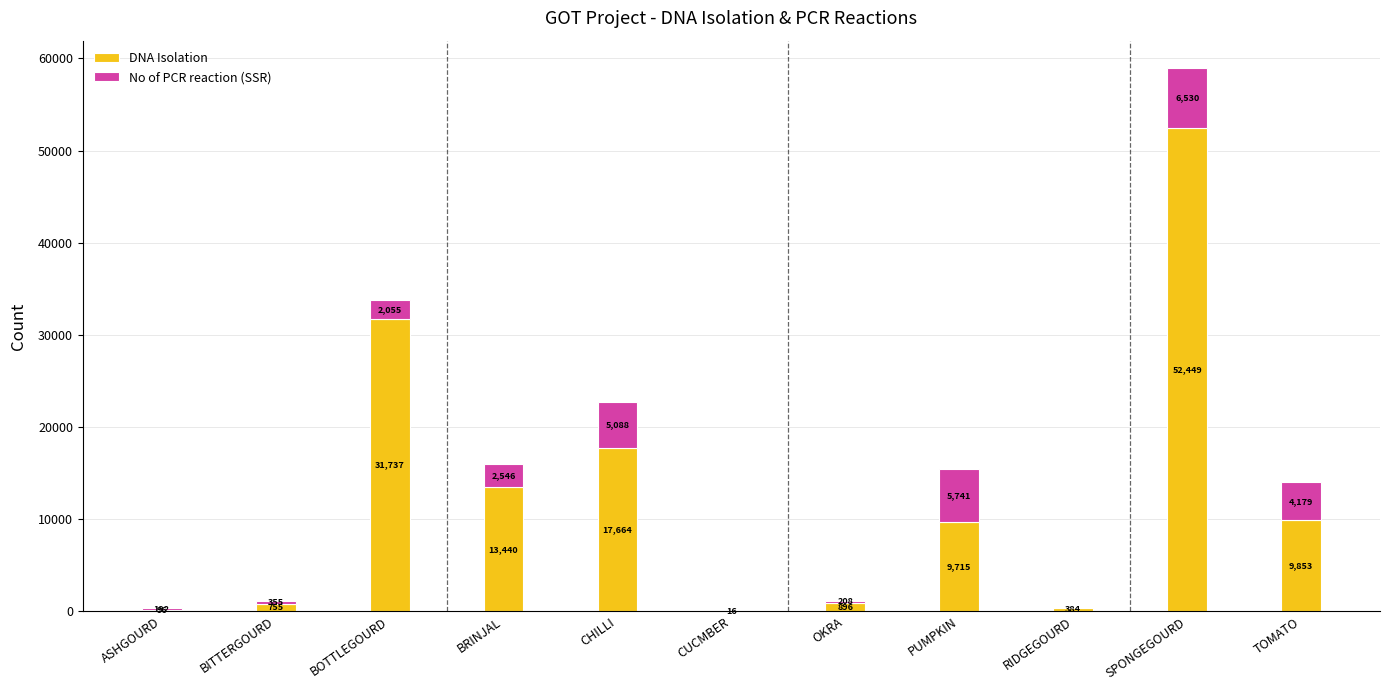

Is it true that DNA Isolation equals 52449 at SPONGEGOURD?

True